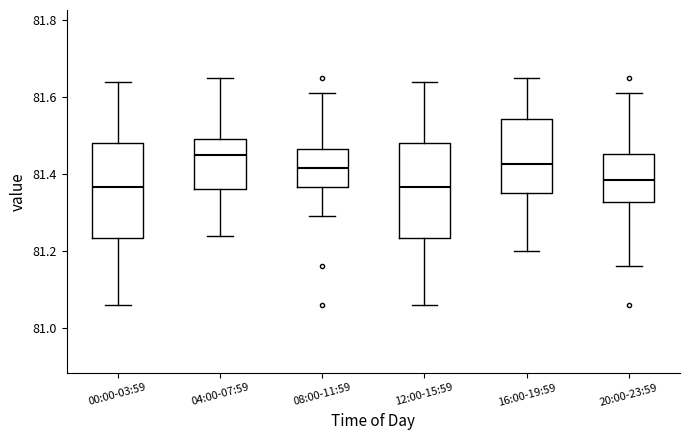

Reading left to right, transcribe this box plot: for each box, give where its median line is, the range the box spans, and where its two whiskers end, as read against the y-axis. The values are not printed on the chart, so give them approximately, as read against the axis.

00:00-03:59: median 81.36, box 81.24 to 81.48, whiskers 81.06 to 81.64
04:00-07:59: median 81.46, box 81.36 to 81.50, whiskers 81.24 to 81.66
08:00-11:59: median 81.42, box 81.36 to 81.46, whiskers 81.30 to 81.62
12:00-15:59: median 81.36, box 81.24 to 81.48, whiskers 81.06 to 81.64
16:00-19:59: median 81.42, box 81.36 to 81.54, whiskers 81.20 to 81.66
20:00-23:59: median 81.38, box 81.32 to 81.46, whiskers 81.16 to 81.62